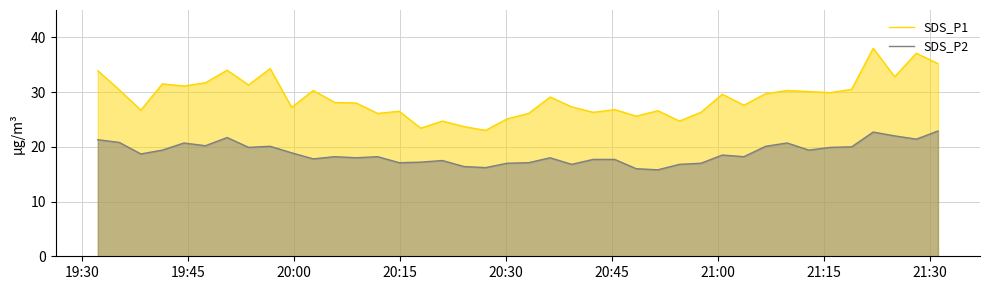

Reading left to right, extract all data points from this chart.

SDS_P1: 33.9	30.4	26.7	31.5	31.1	31.7	34.0	31.3	34.3	27.2	30.3	28.1	28.0	26.1	26.5	23.4	24.7	23.7	23.0	25.1	26.1	29.1	27.3	26.3	26.8	25.6	26.6	24.7	26.3	29.6	27.6	29.7	30.3	30.1	29.9	30.5	38.0	32.8	37.1	35.2
SDS_P2: 21.3	20.8	18.7	19.4	20.7	20.2	21.7	19.9	20.1	18.9	17.8	18.2	18.0	18.2	17.1	17.2	17.5	16.4	16.2	17.0	17.1	18.0	16.8	17.7	17.7	16.0	15.8	16.8	17.0	18.5	18.2	20.1	20.7	19.4	19.9	20.0	22.7	22.0	21.4	22.9